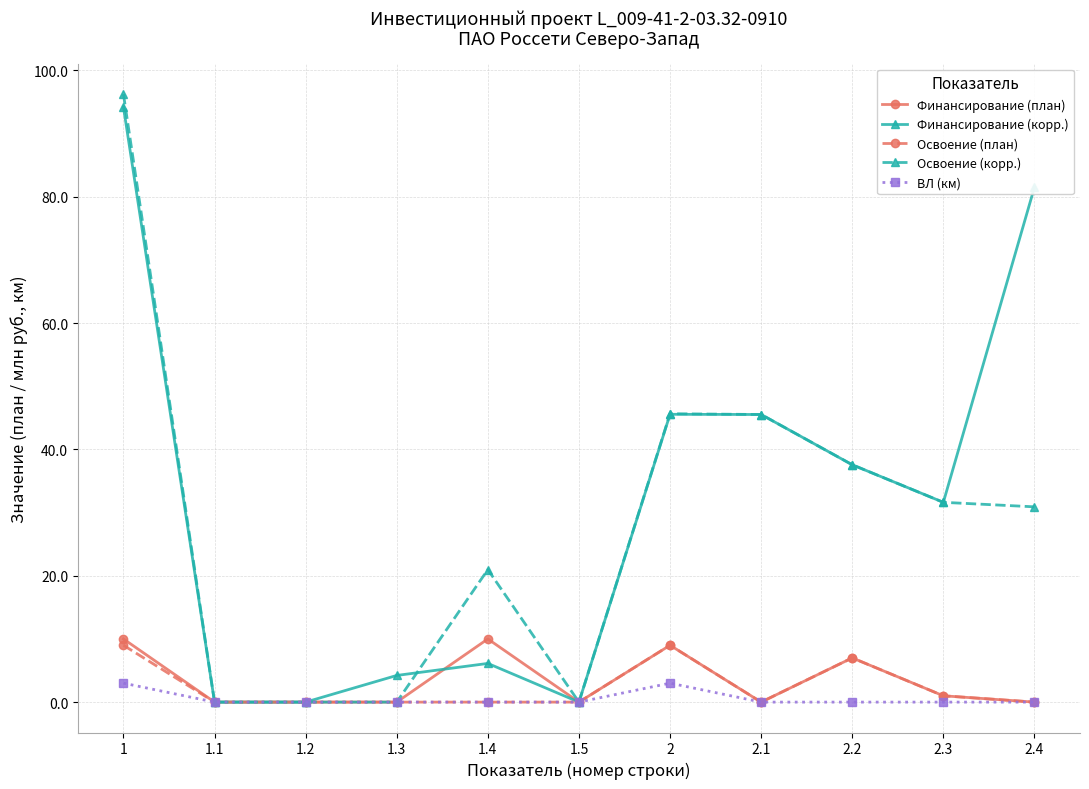

What is the approximate value of Финансирование (корр.) at 2?

45.6